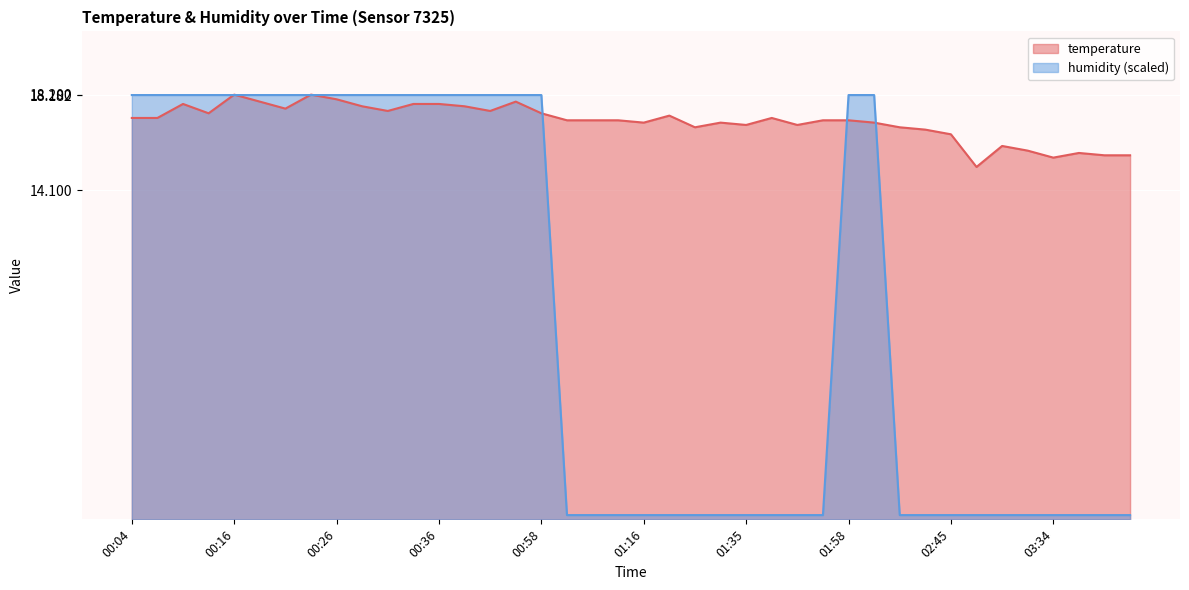

At which category is the sum across all series the highest?

00:16